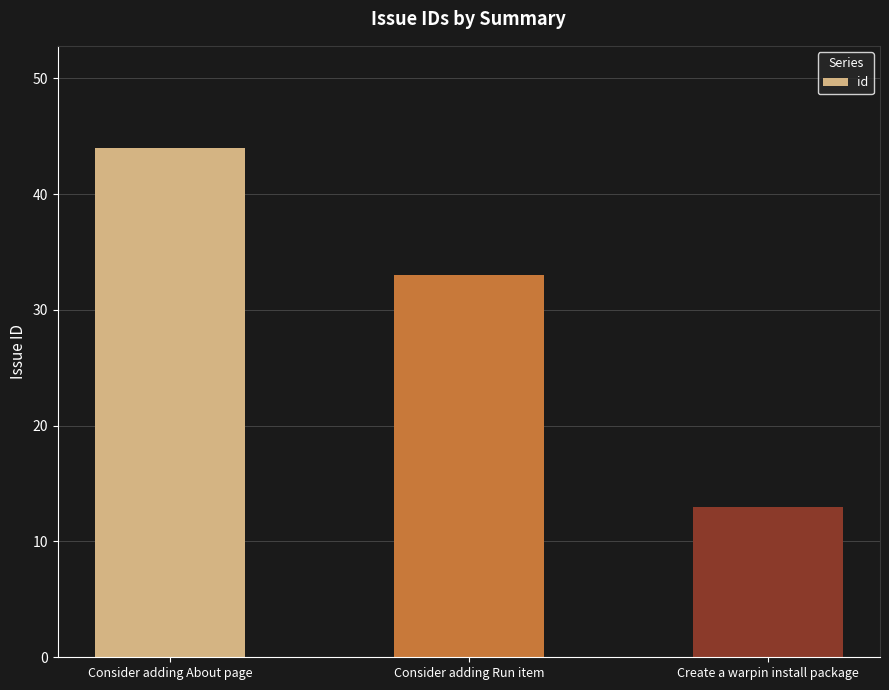

What is the difference between the values at Consider adding About page and Create a warpin install package?

31